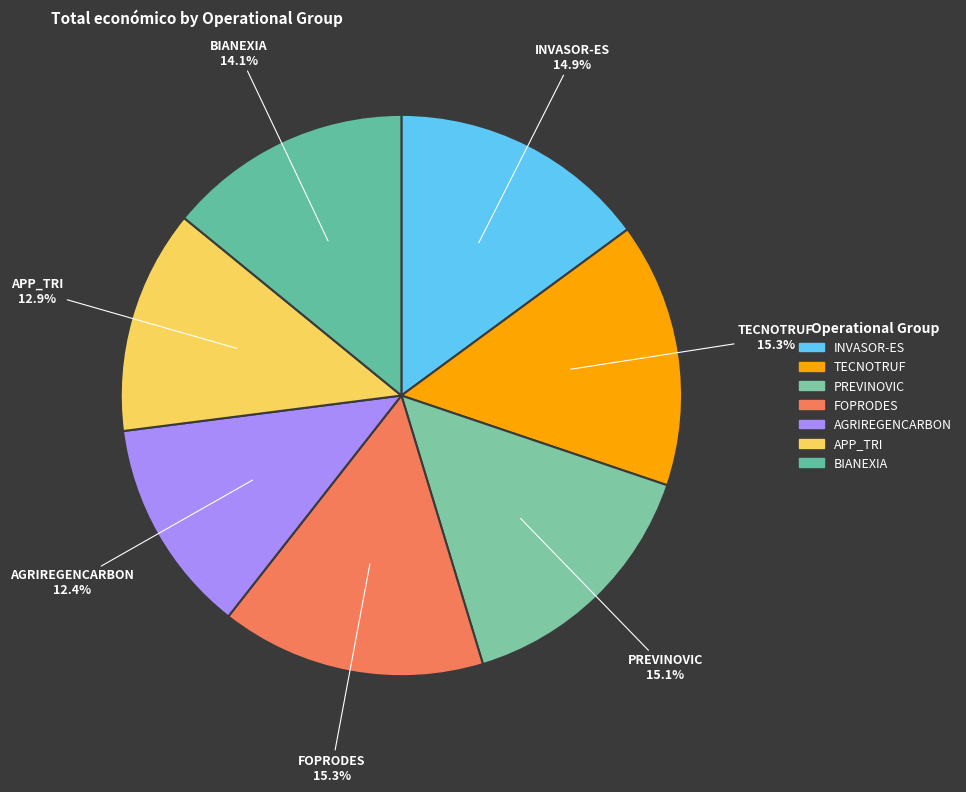

To the nearest percent, what is the combined percentage of FOPRODES and PREVINOVIC?

30%